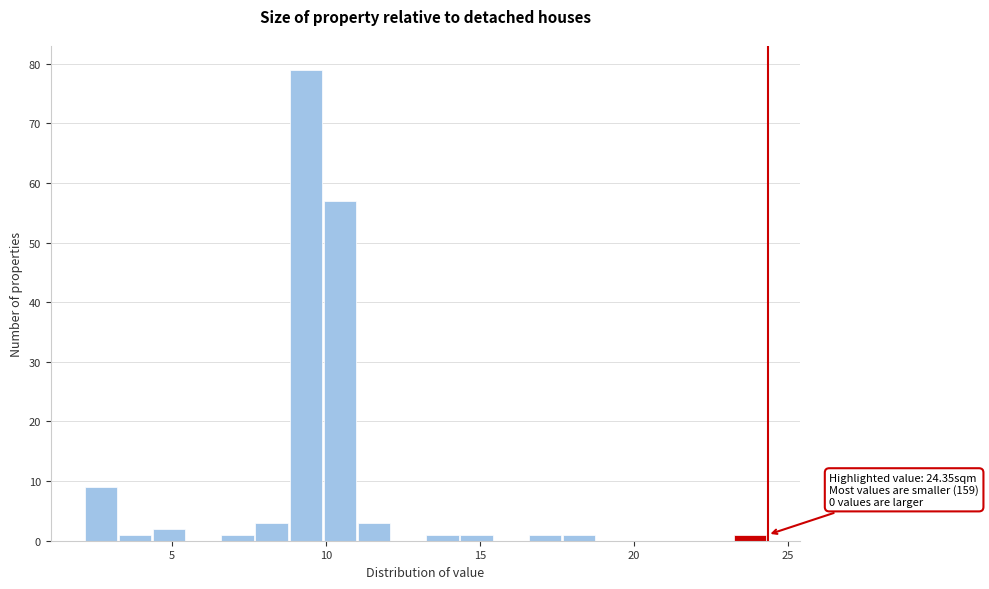

Read against the x-axis, roughly where is the centre of the tallest bar?

9.5